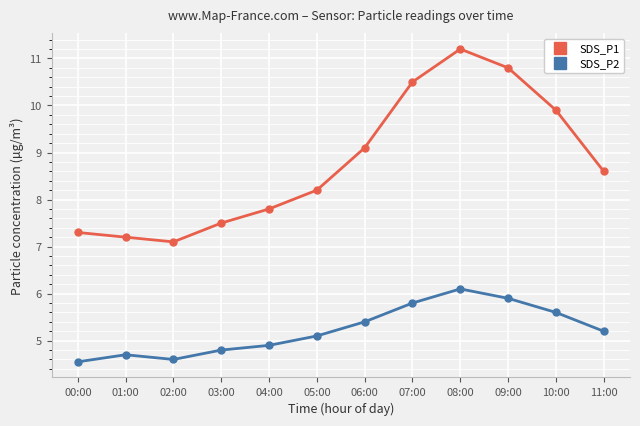

What is the difference between the maximum and second lowest values in the SDS_P1 series?

4.0